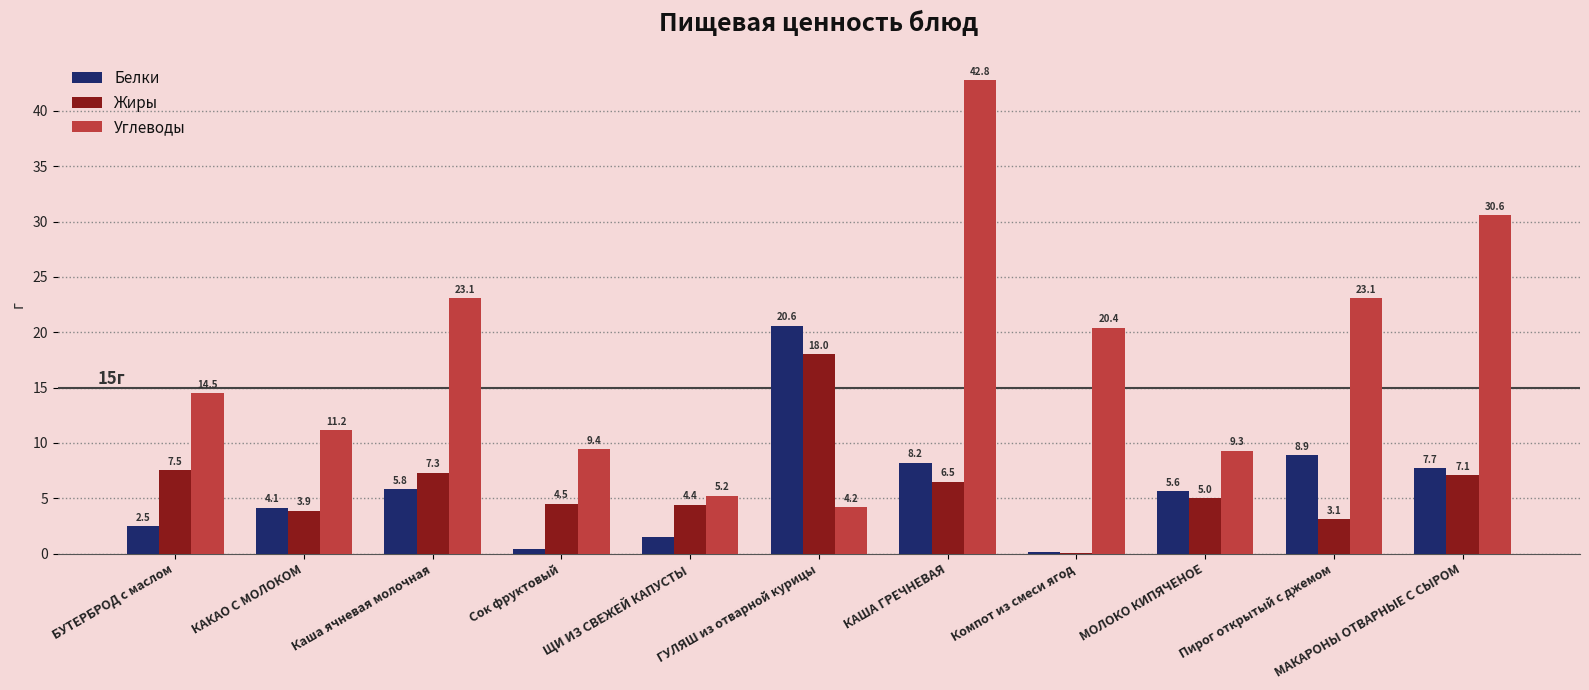

True or false: Белки has a value of 20.6 at ГУЛЯШ из отварной курицы.

True